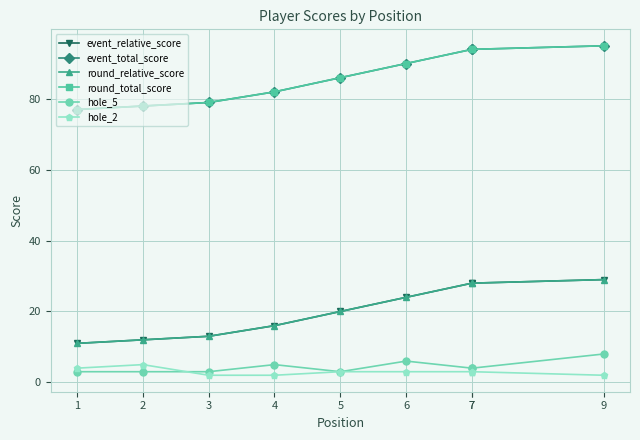

Is it true that event_total_score equals 94 at 7?

True